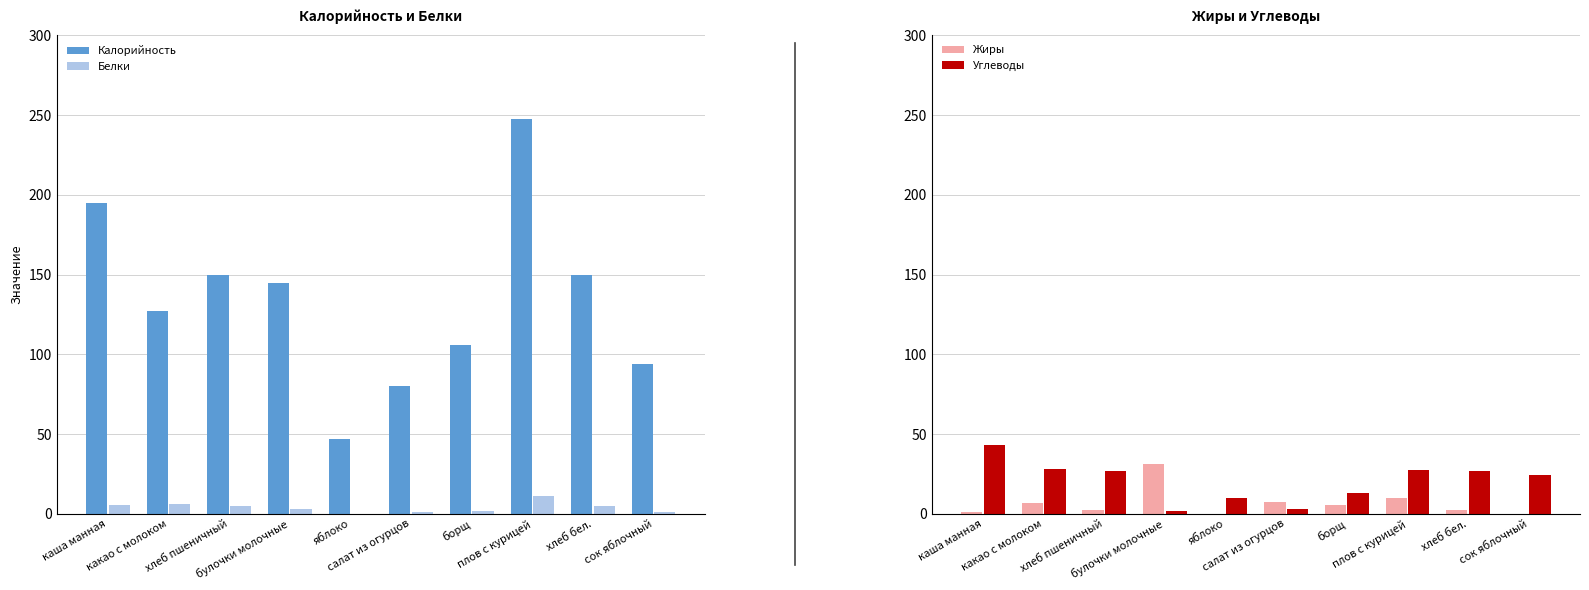

What is the difference between the maximum and minimum values in the Белки series?

11.4